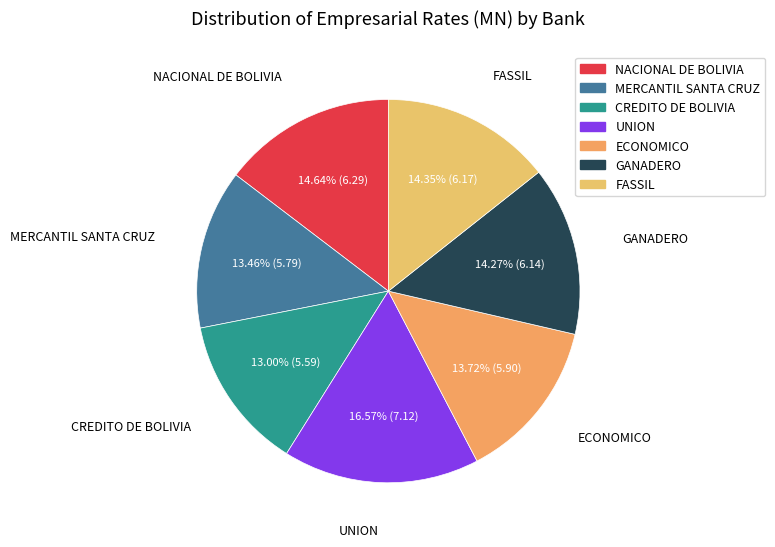

To the nearest percent, what is the average slice percentage?

14%